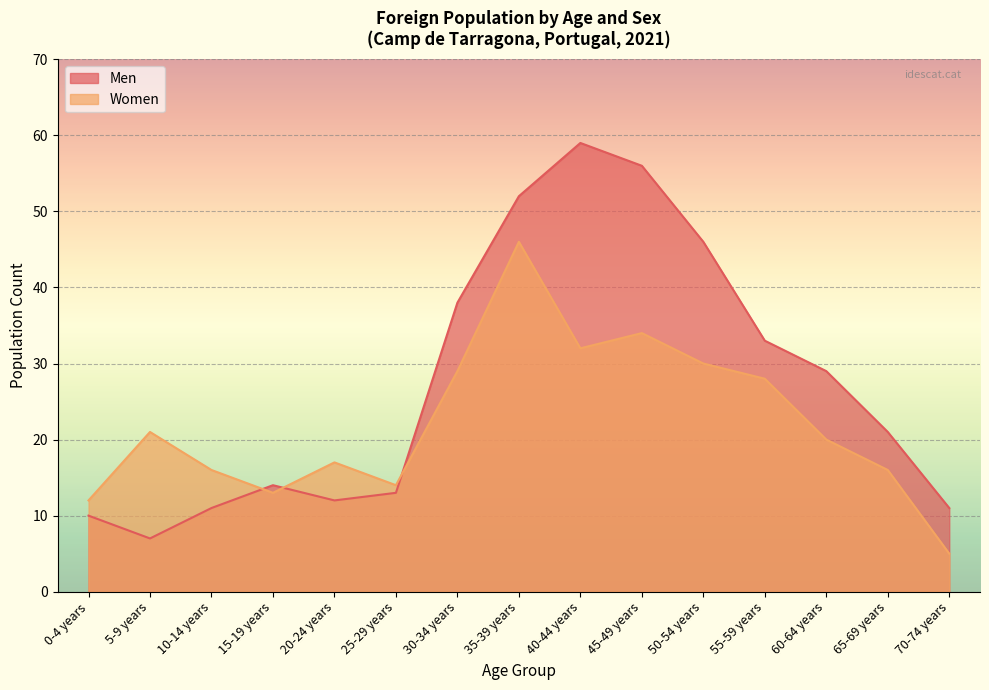

After their last crossing, which series has the higher values: Women or Men?

Men